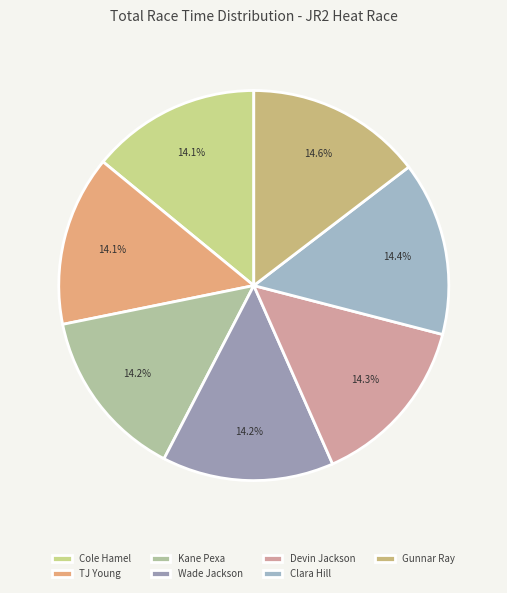

Which category has the biggest portion of the pie?

Gunnar Ray